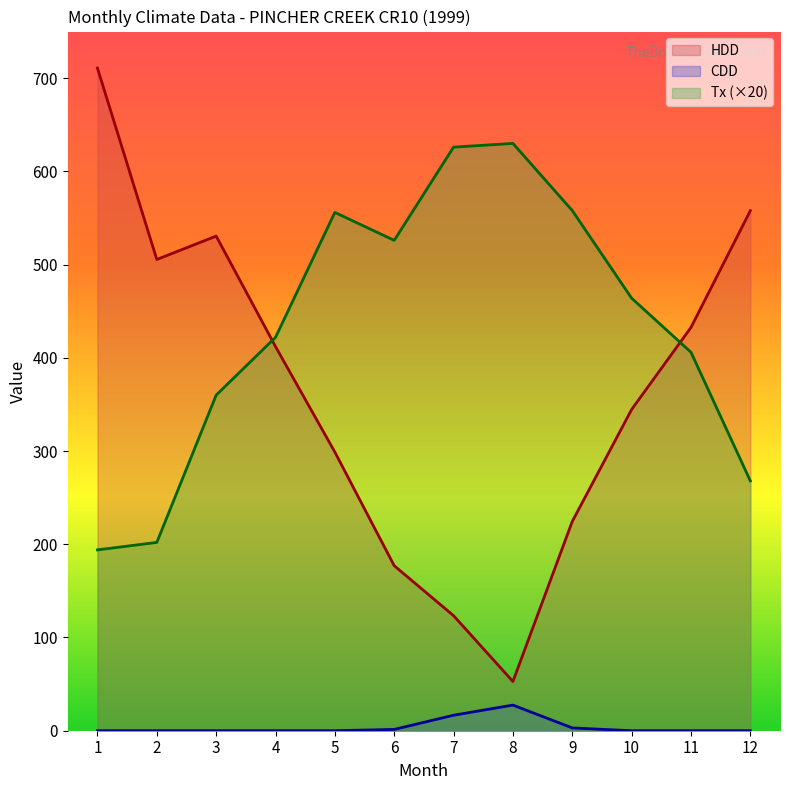

What is the maximum value for HDD?

710.8